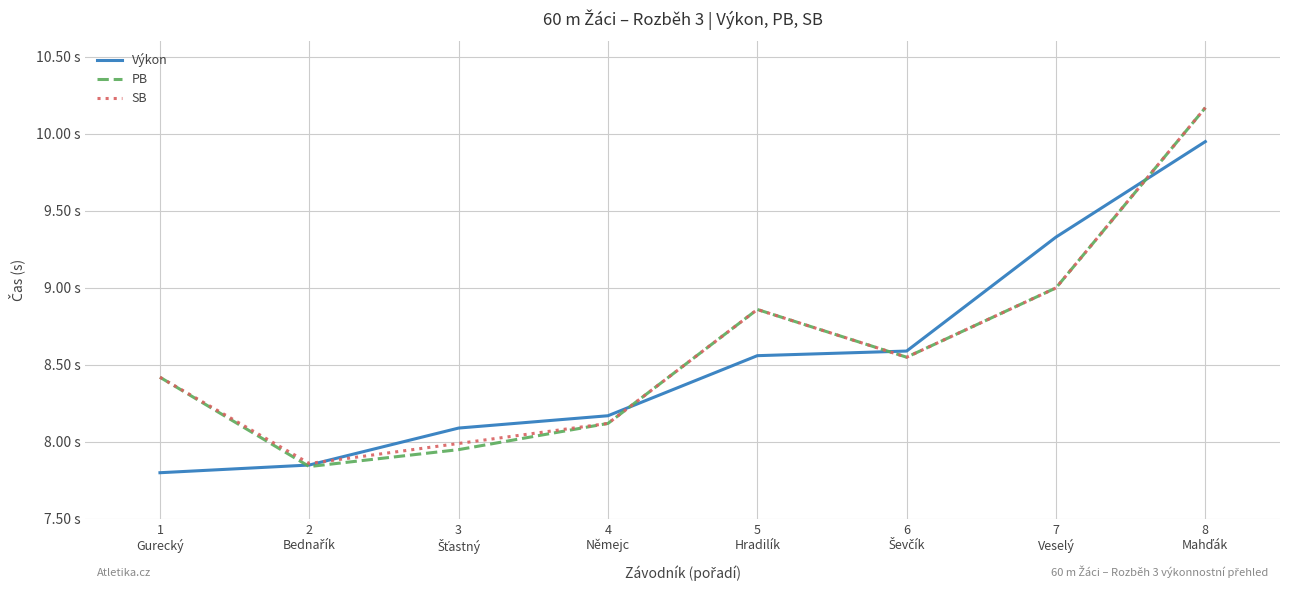

What is the label of the 7th point from the left?

7
Veselý